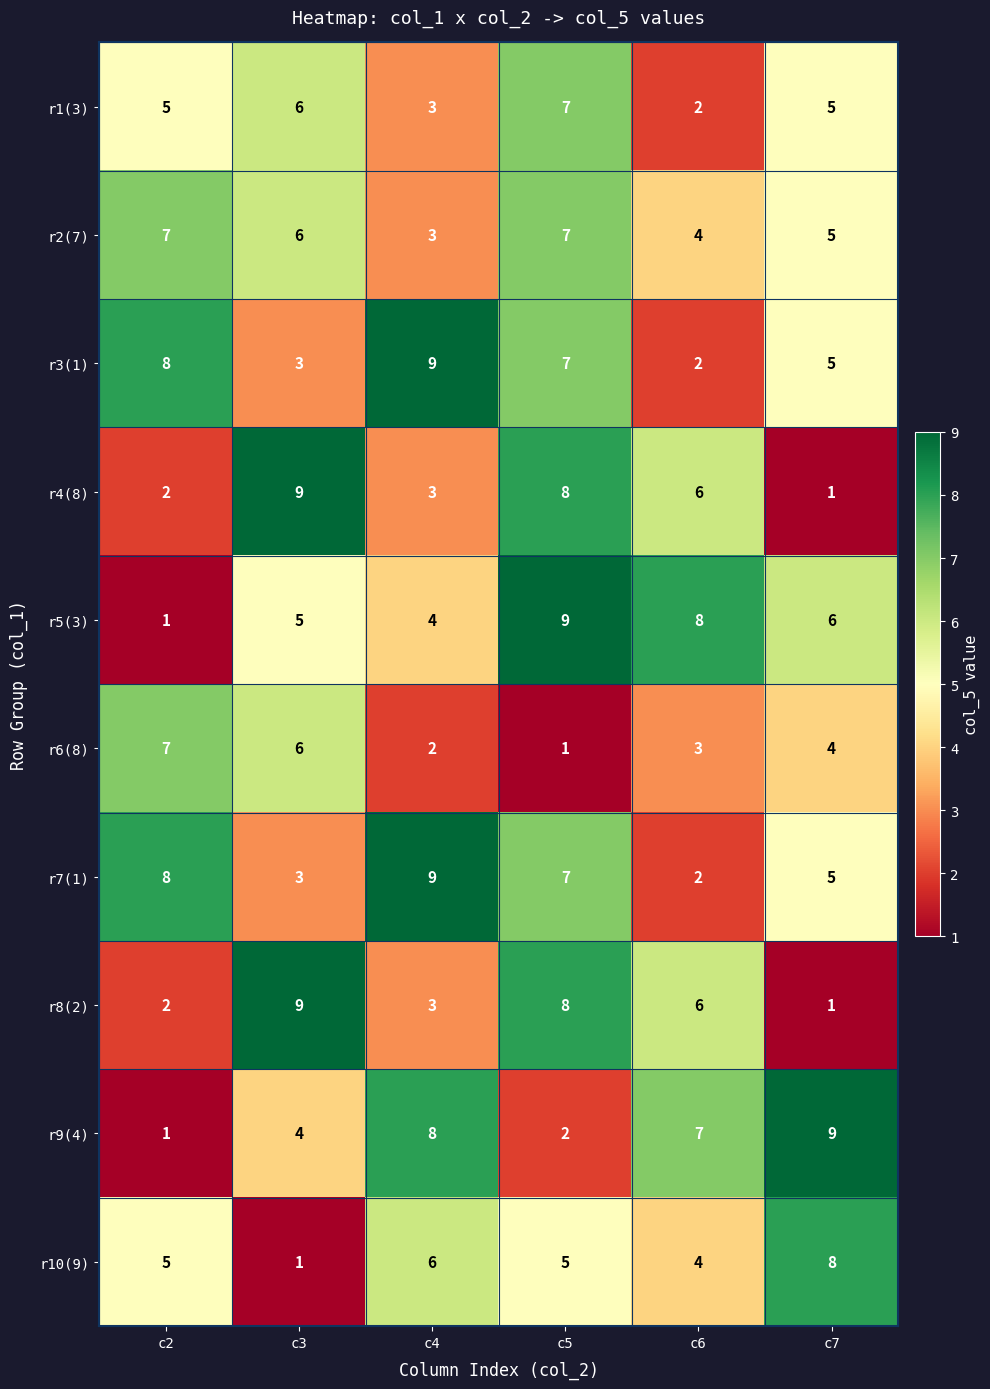

What is the smallest value displayed?

1